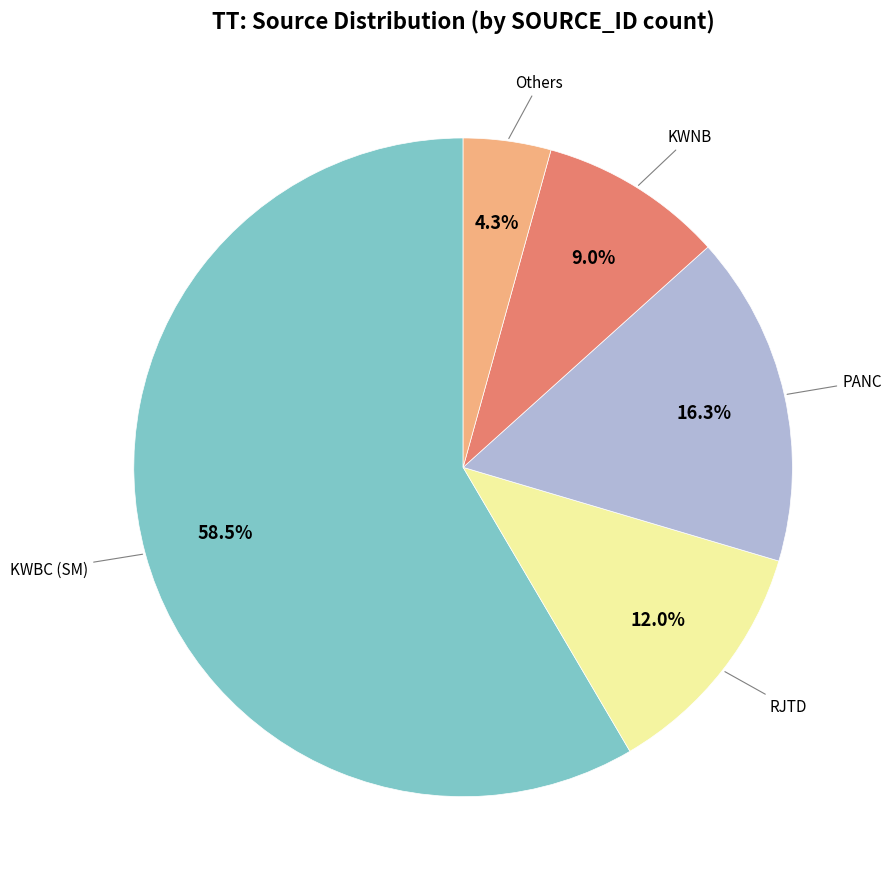

Is there any slice that represents more than half of the pie?

Yes